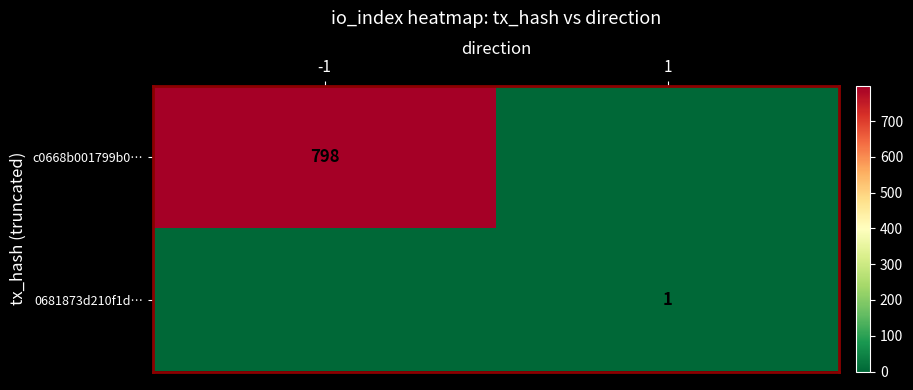

The value of c0668b001799b0… at -1 is 798. True or false?

True